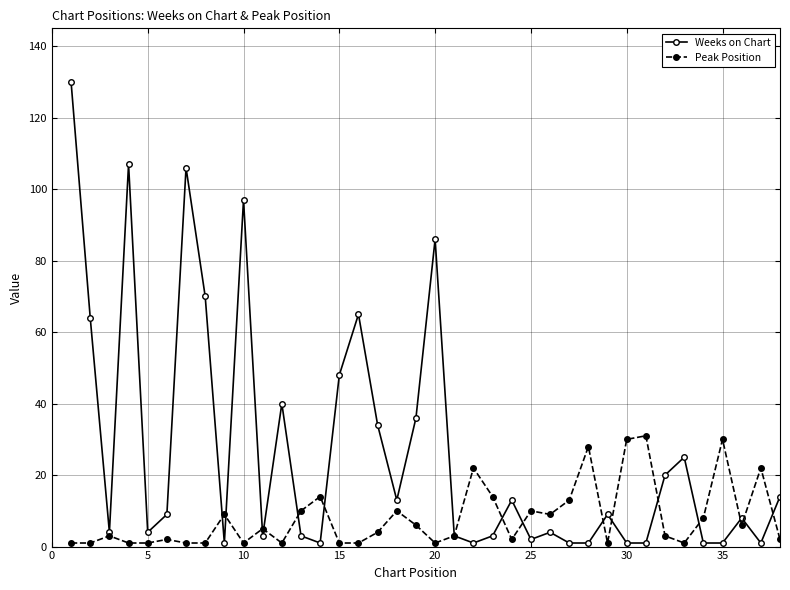

Reading left to right, extract all data points from this chart.

Weeks on Chart: 130	64	4	107	4	9	106	70	1	97	3	40	3	1	48	65	34	13	36	86	3	1	3	13	2	4	1	1	9	1	1	20	25	1	1	8	1	14
Peak Position: 1	1	3	1	1	2	1	1	9	1	5	1	10	14	1	1	4	10	6	1	3	22	14	2	10	9	13	28	1	30	31	3	1	8	30	6	22	2